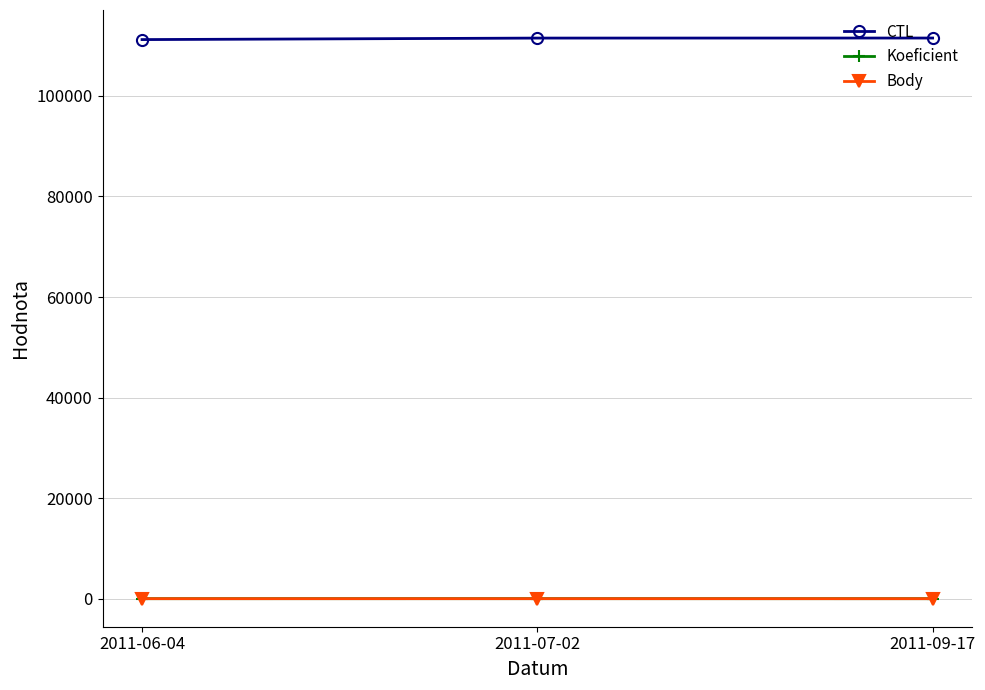

What value does the Body series have at 2011-07-02?

6